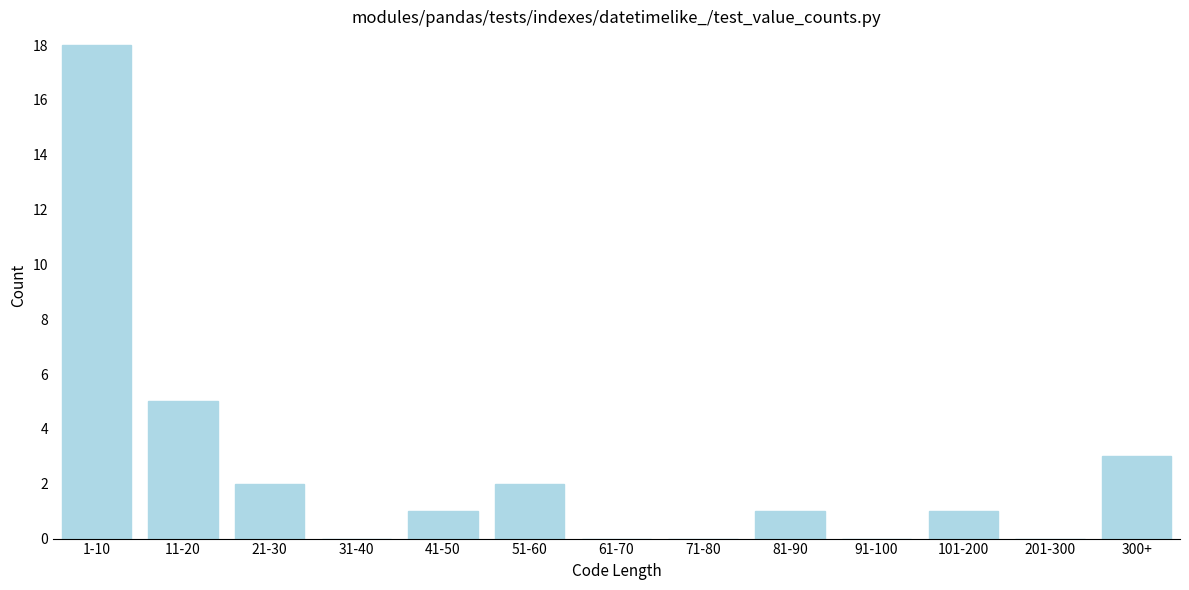

Reading right to left, list all the values displayed in this chart.

300+=3	201-300=0	101-200=1	91-100=0	81-90=1	71-80=0	61-70=0	51-60=2	41-50=1	31-40=0	21-30=2	11-20=5	1-10=18